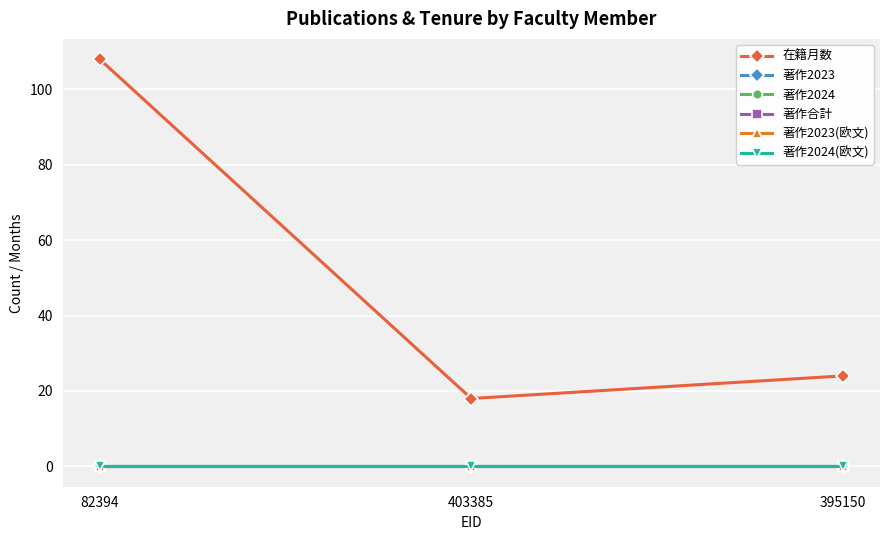

Is it true that 在籍月数 equals 11 at 403385?

False